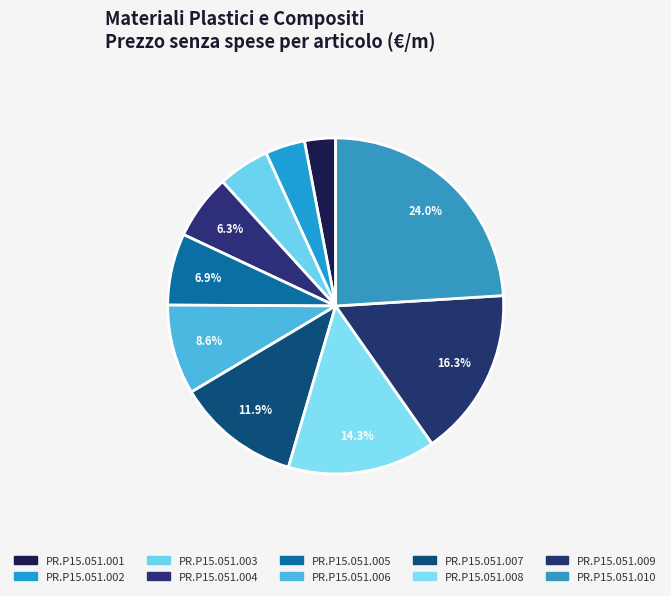

Which category has the biggest portion of the pie?

PR.P15.051.010